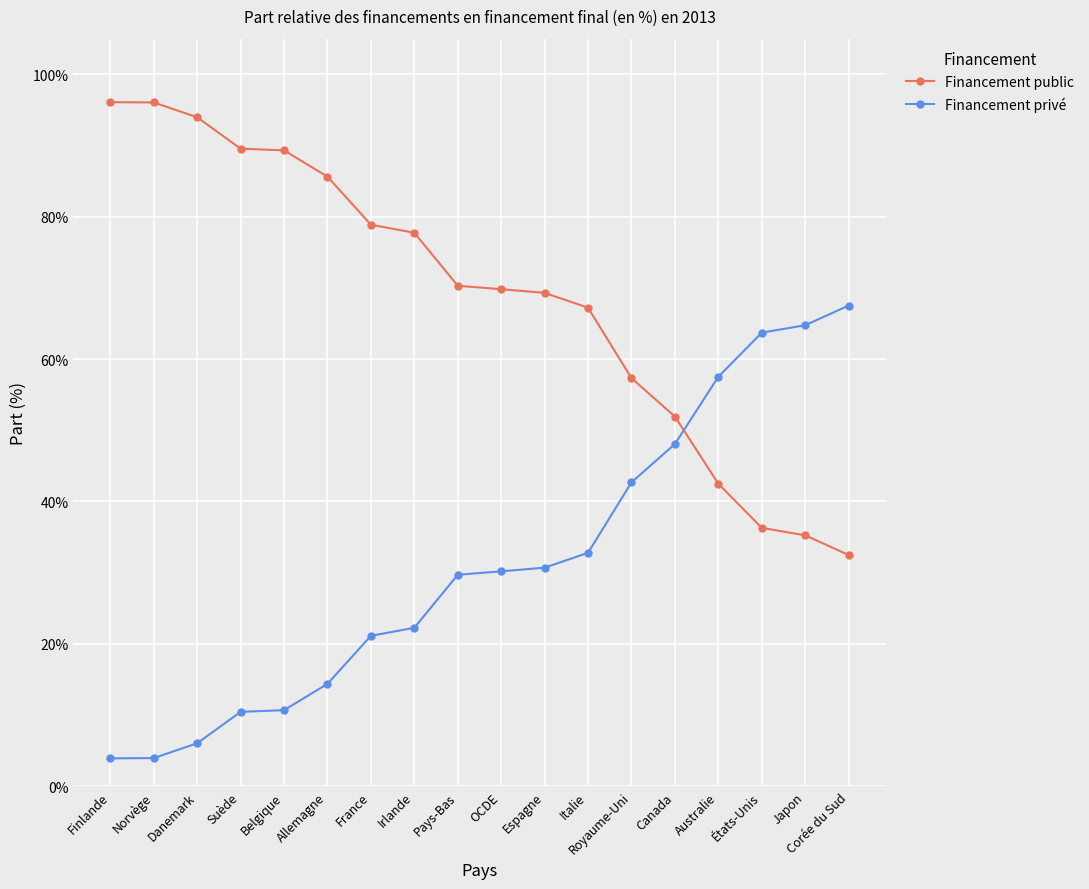

The Financement privé series shows 0.3 at Espagne. True or false?

True